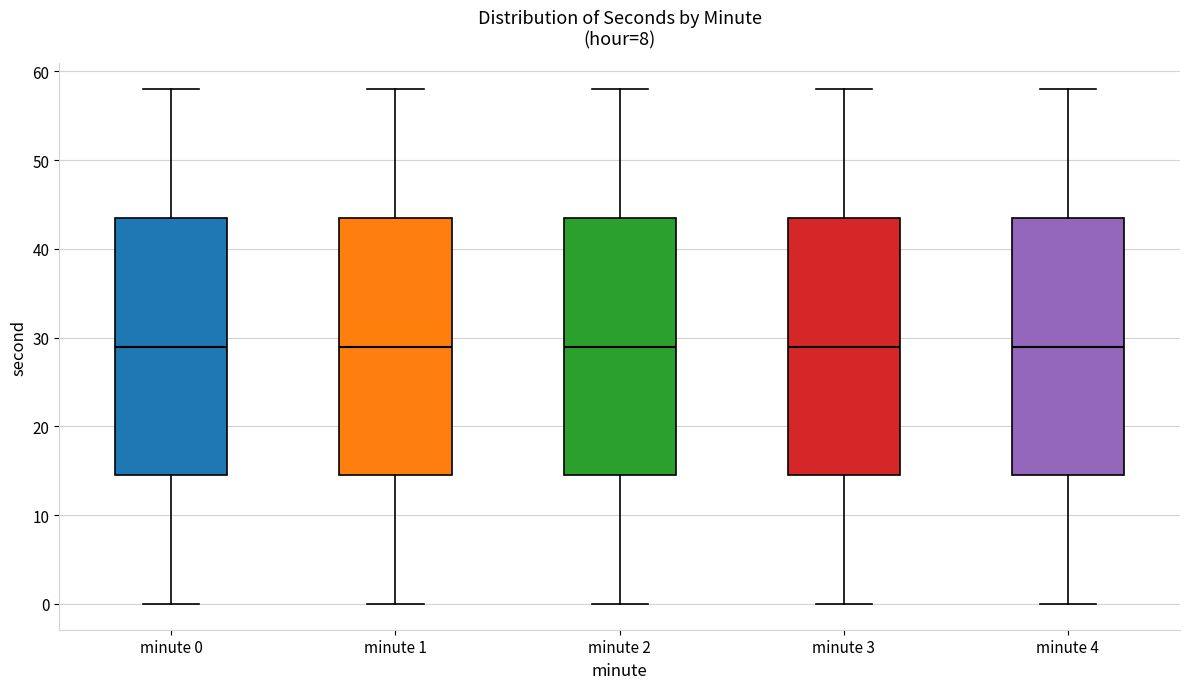

Reading left to right, transcribe this box plot: for each box, give where its median line is, the range the box spans, and where its two whiskers end, as read against the y-axis. The values are not printed on the chart, so give them approximately, as read against the axis.

minute 0: median 29, box 15 to 44, whiskers 0 to 58
minute 1: median 29, box 15 to 44, whiskers 0 to 58
minute 2: median 29, box 15 to 44, whiskers 0 to 58
minute 3: median 29, box 15 to 44, whiskers 0 to 58
minute 4: median 29, box 15 to 44, whiskers 0 to 58